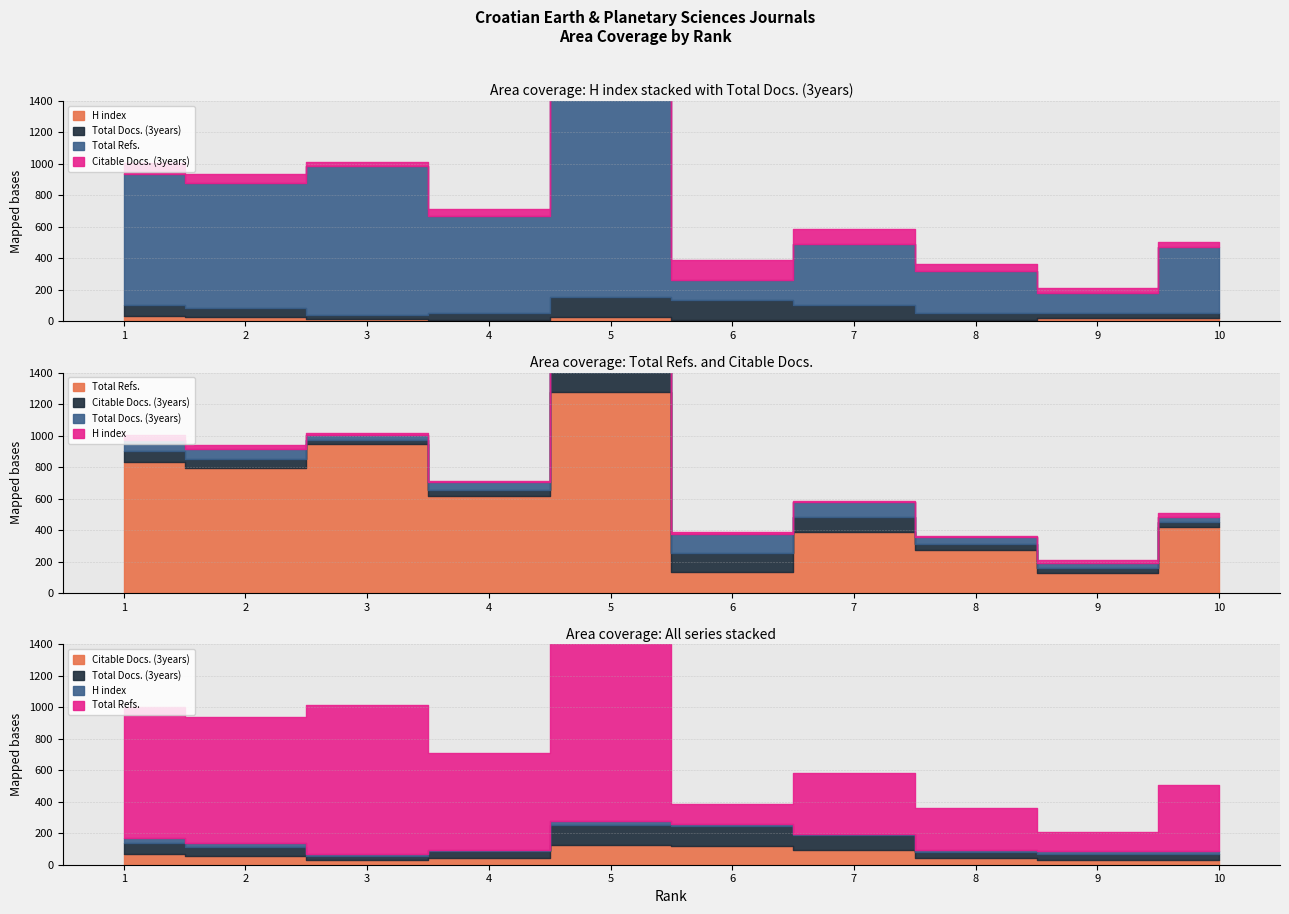

What is the maximum value shown in the chart?

1275